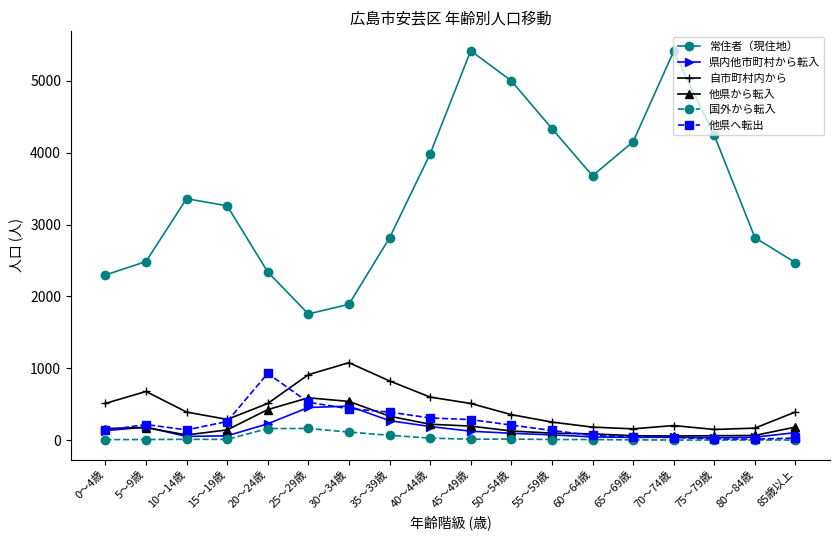

What is the average value of the 自市町村内から series?

452